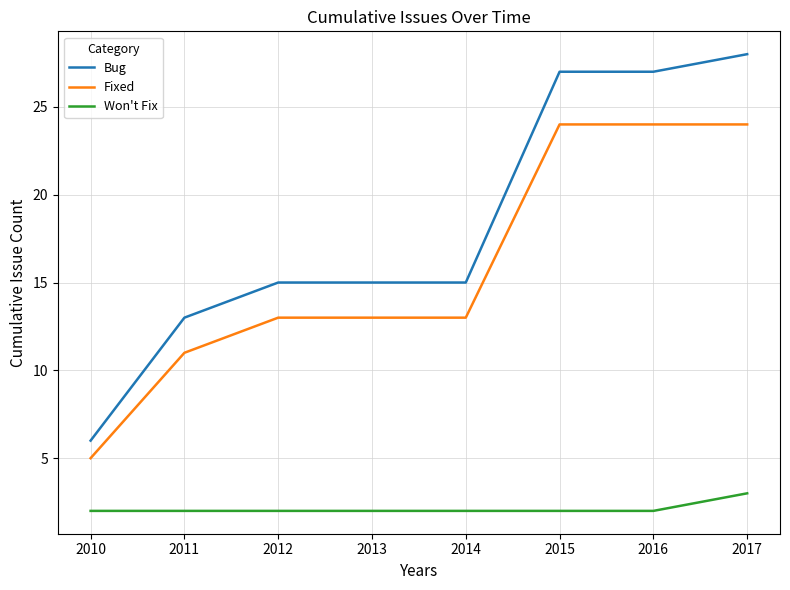

True or false: Won't Fix and Fixed cross at least once.

False